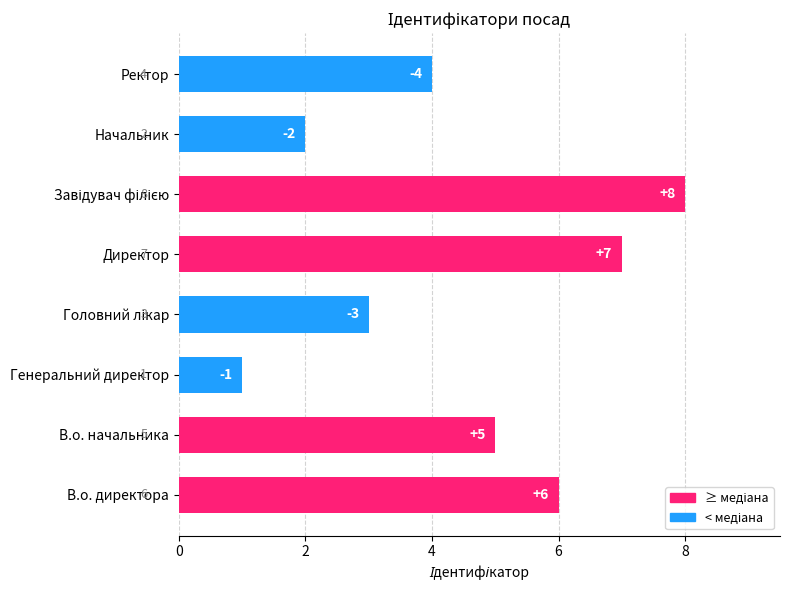

How many series are shown in this chart?

1